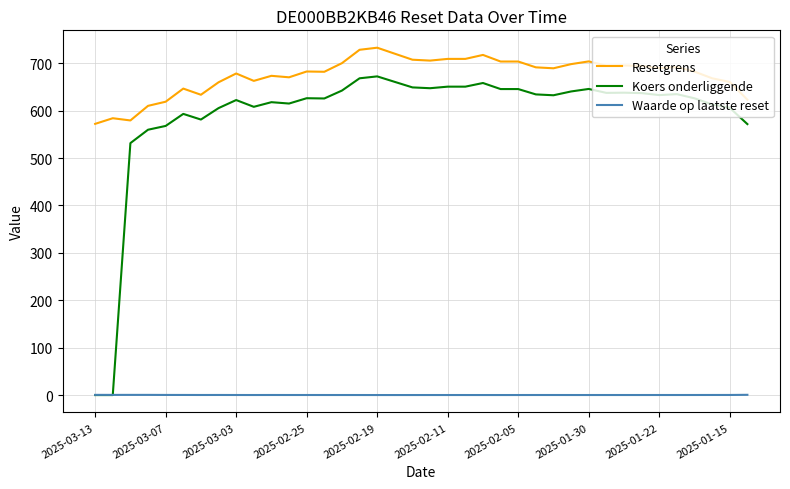

What are all the series names shown in the legend?

Resetgrens, Koers onderliggende, Waarde op laatste reset